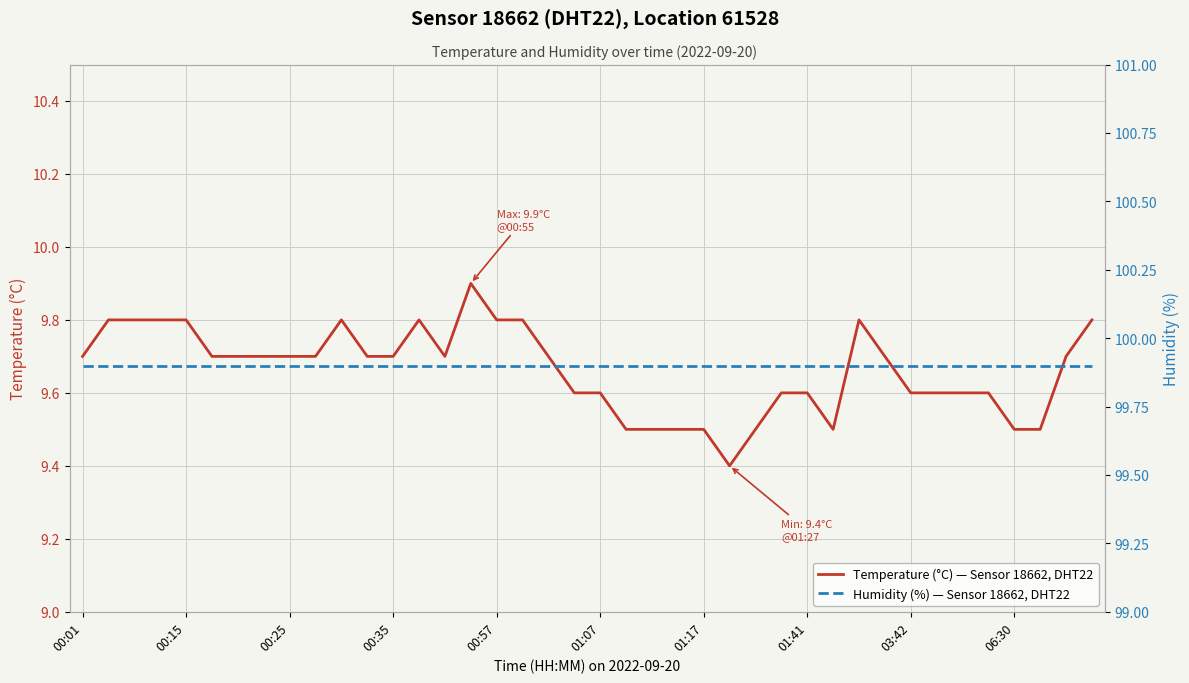

Which series has the widest spread of values?

Temperature (°C) — Sensor 18662, DHT22